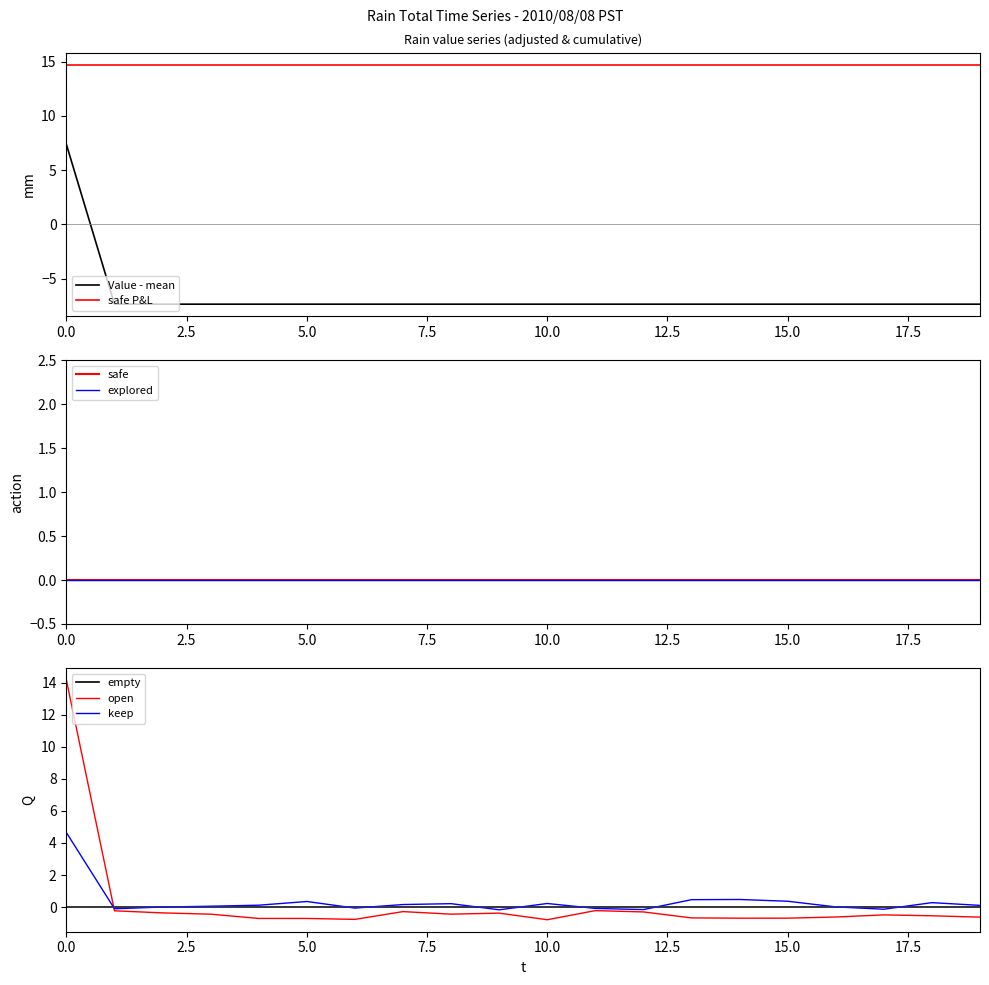

Is it true that Value - mean equals -7.4 at 10.0?

True